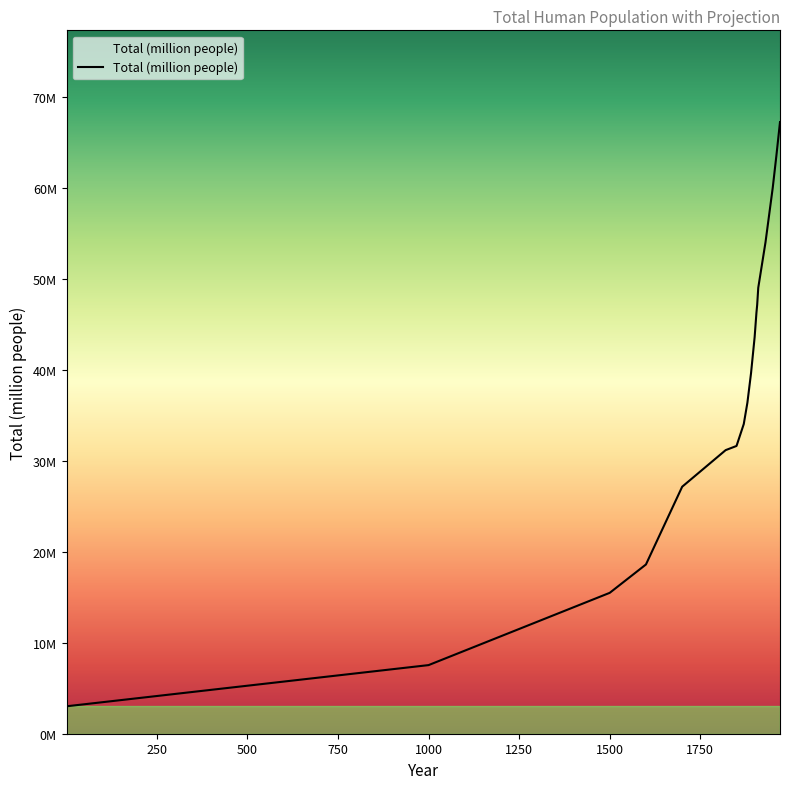

Reading right to left, what are all the values shown in this chart?

1970=67.2	1960=63.5	1950=60.0	1940=57.0	1930=54.0	1920=51.5	1910=49.0	1907=47.1	1905=46.3	1900=43.6	1890=39.6	1880=36.4	1870=34.0	1850=31.6	1820=31.2	1700=27.1	1600=18.6	1500=15.5	1000=7.5	1=3.0